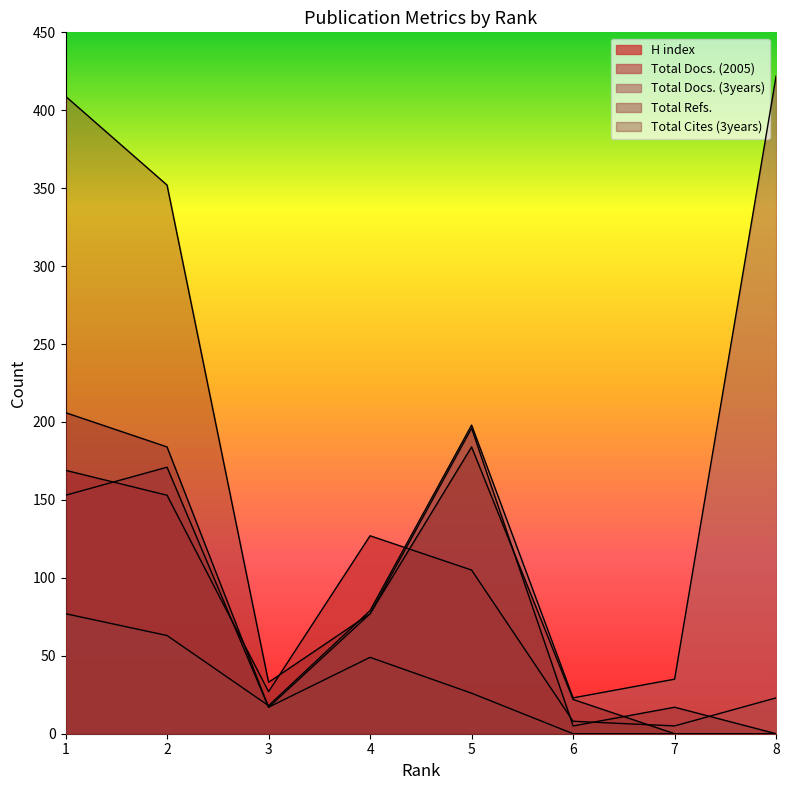

Which category has the lowest value across all series?

6